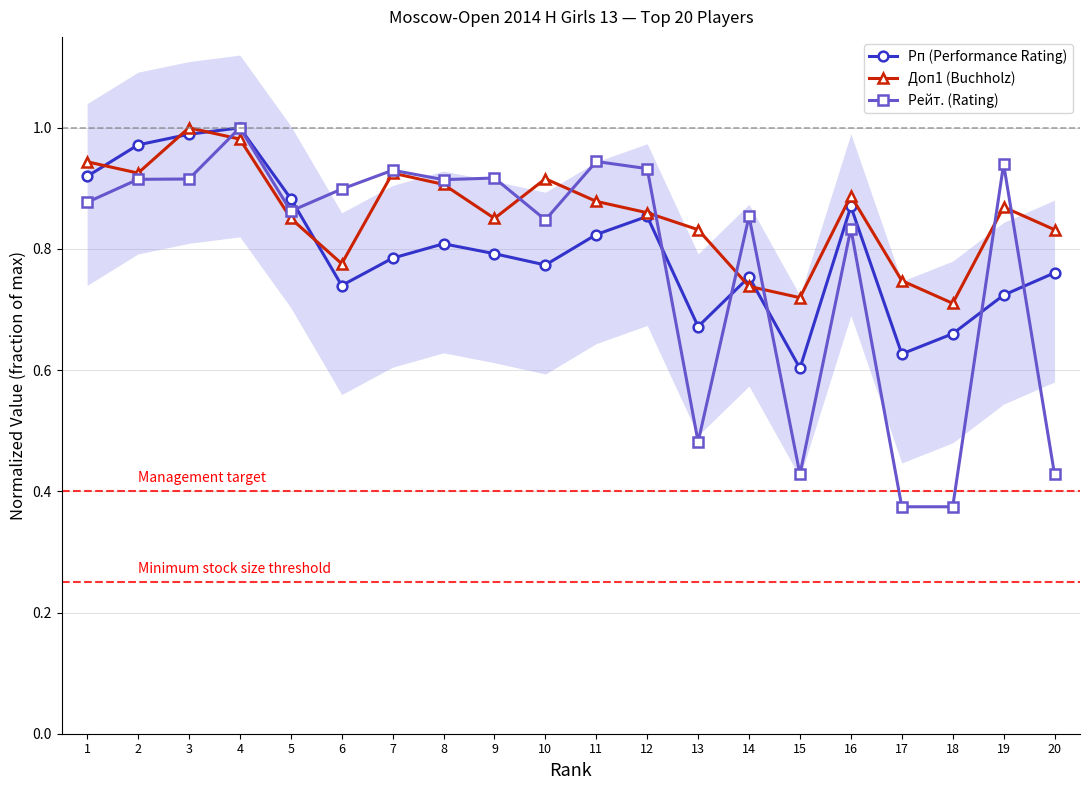

True or false: Доп1 (Buchholz) has more than 2 points higher than both neighbors.

True